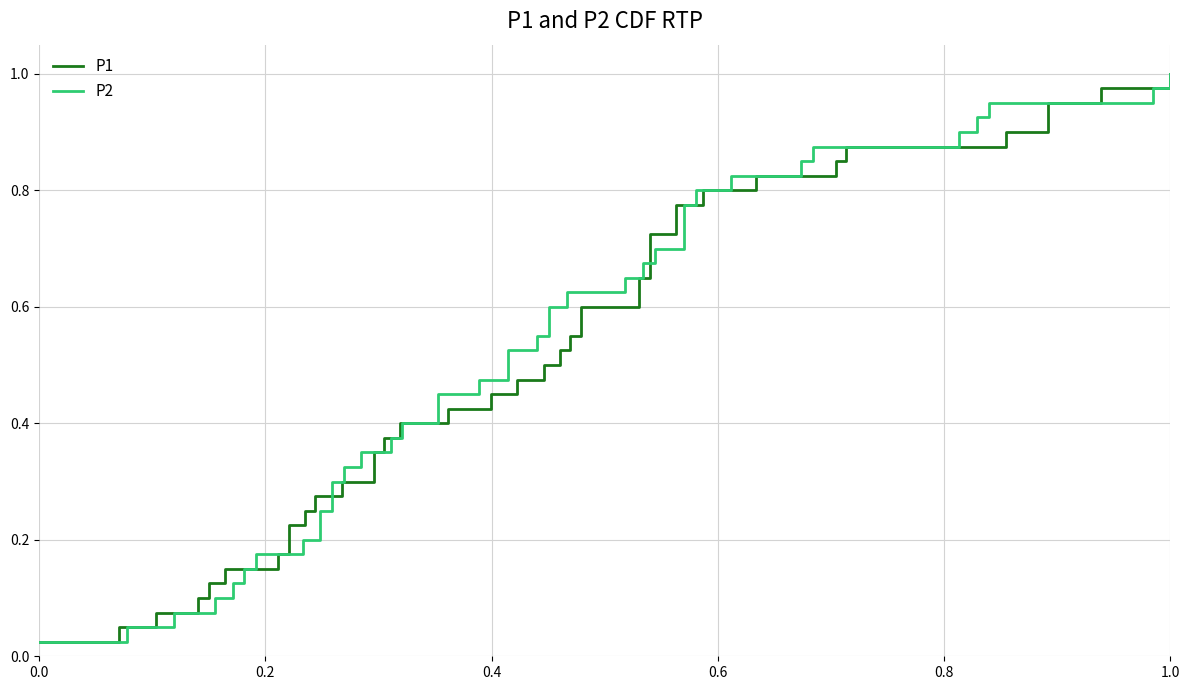

At how many categories does at least one series exceed 0?

40